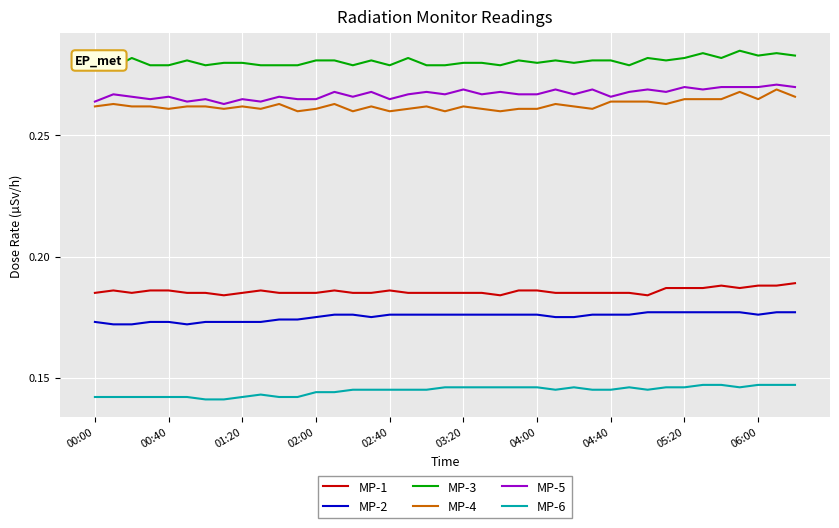

Which series has the largest total across all categories?

MP-3